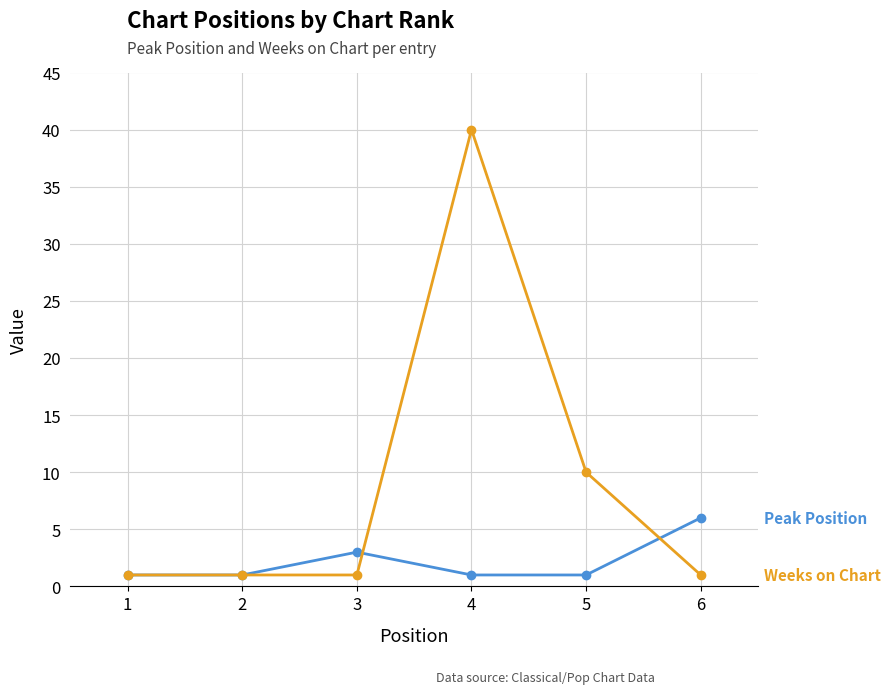

What is the total value across all series at 4?

41